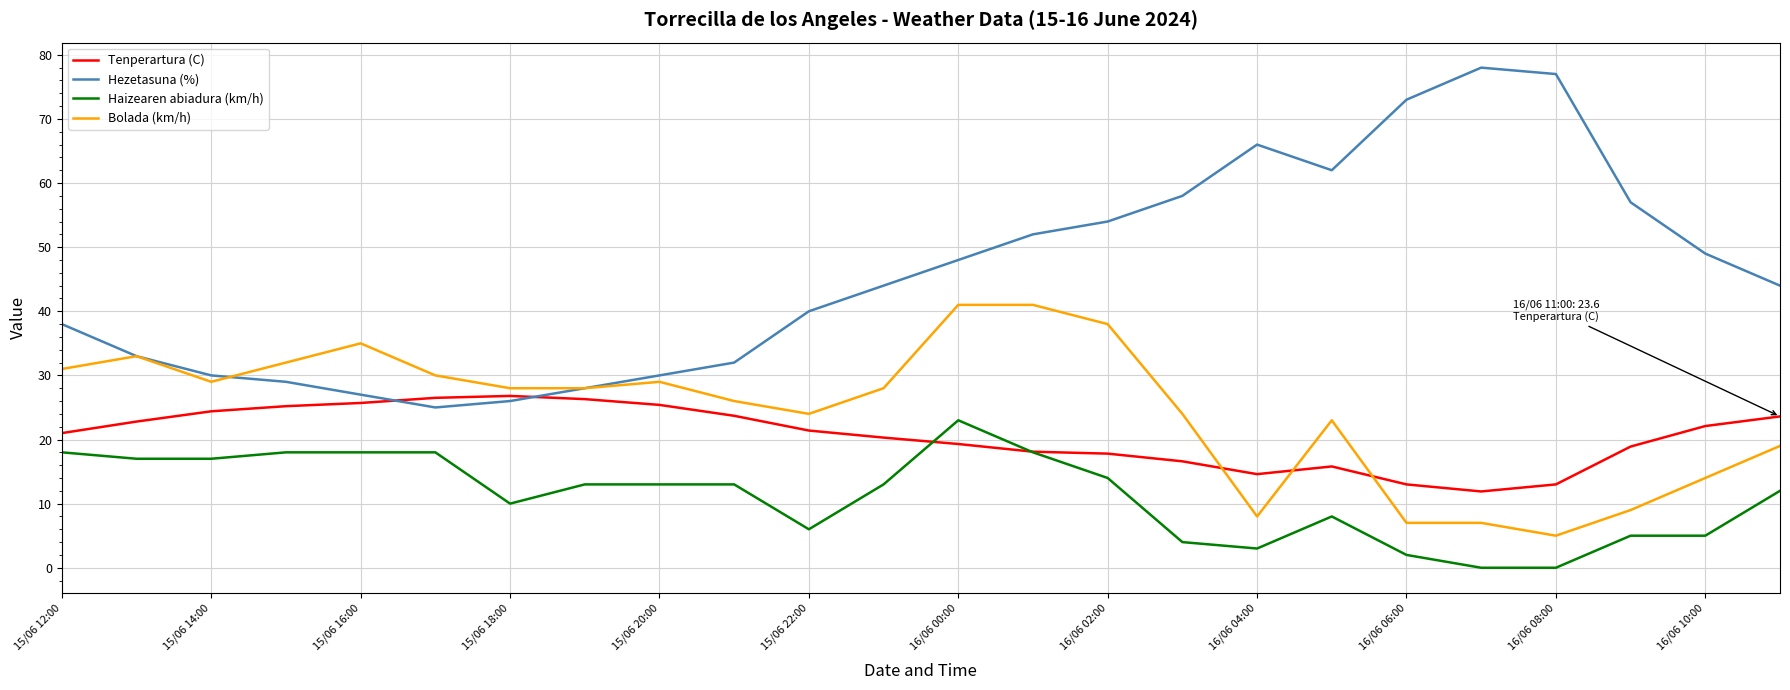

True or false: Bolada (km/h) and Hezetasuna (%) intersect in this chart.

True